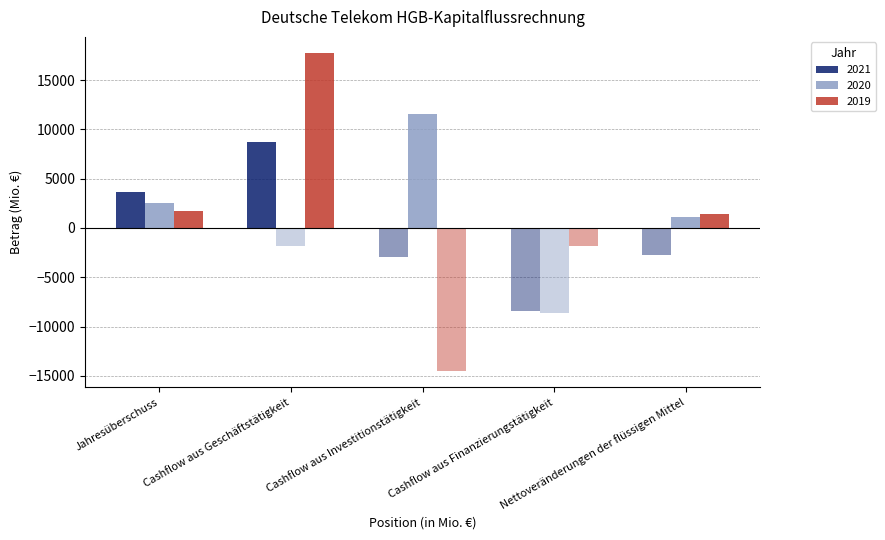

At which category is the sum across all series the highest?

Cashflow aus Geschäftstätigkeit